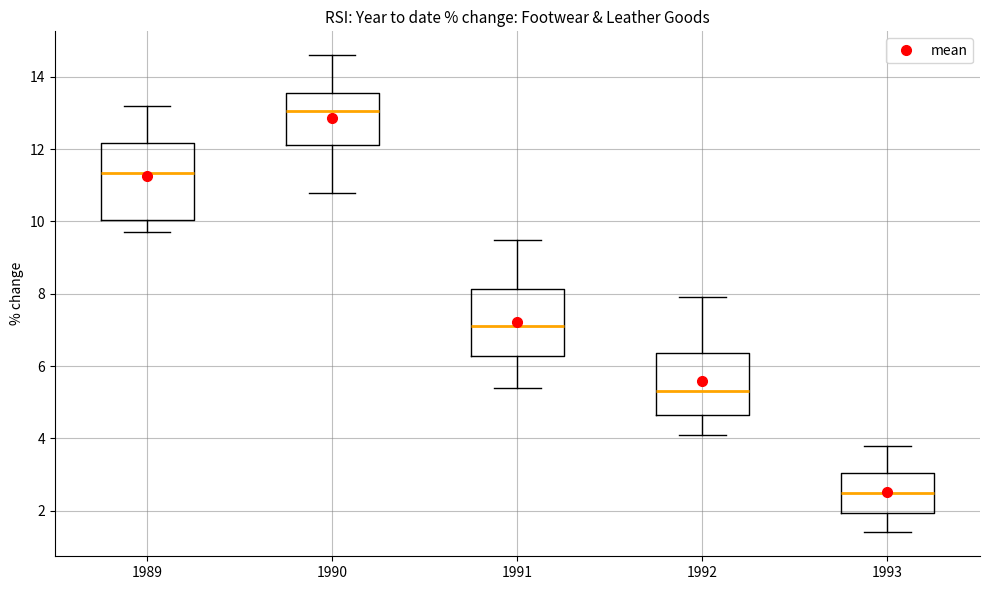

Reading left to right, read every box against the y-axis: the position of its median line, the range the box covers, and the ends of its whiskers. The values are not printed on the chart, so give them approximately, as read against the axis.

1989: median 11.4, box 10.0 to 12.2, whiskers 9.8 to 13.2
1990: median 13.0, box 12.2 to 13.6, whiskers 10.8 to 14.6
1991: median 7.2, box 6.2 to 8.2, whiskers 5.4 to 9.6
1992: median 5.4, box 4.6 to 6.4, whiskers 4.2 to 8.0
1993: median 2.6, box 2.0 to 3.0, whiskers 1.4 to 3.8